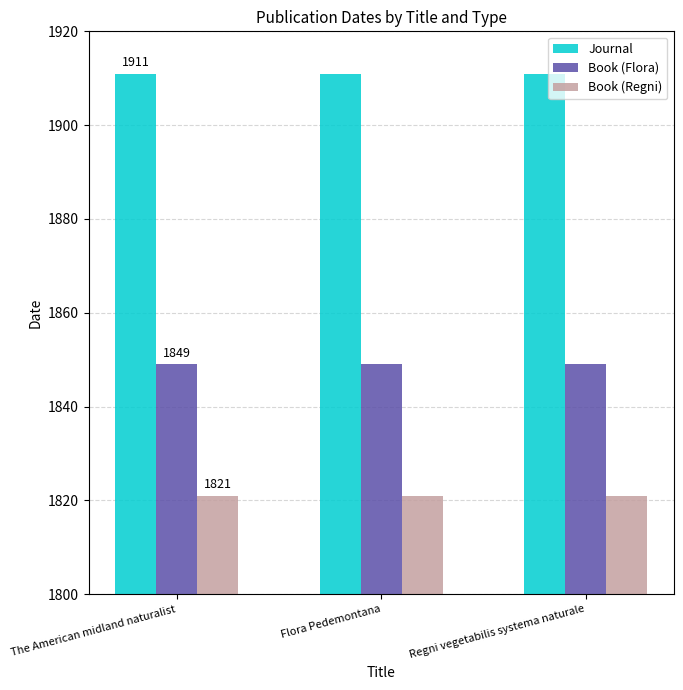

What is the greatest value displayed?

1911